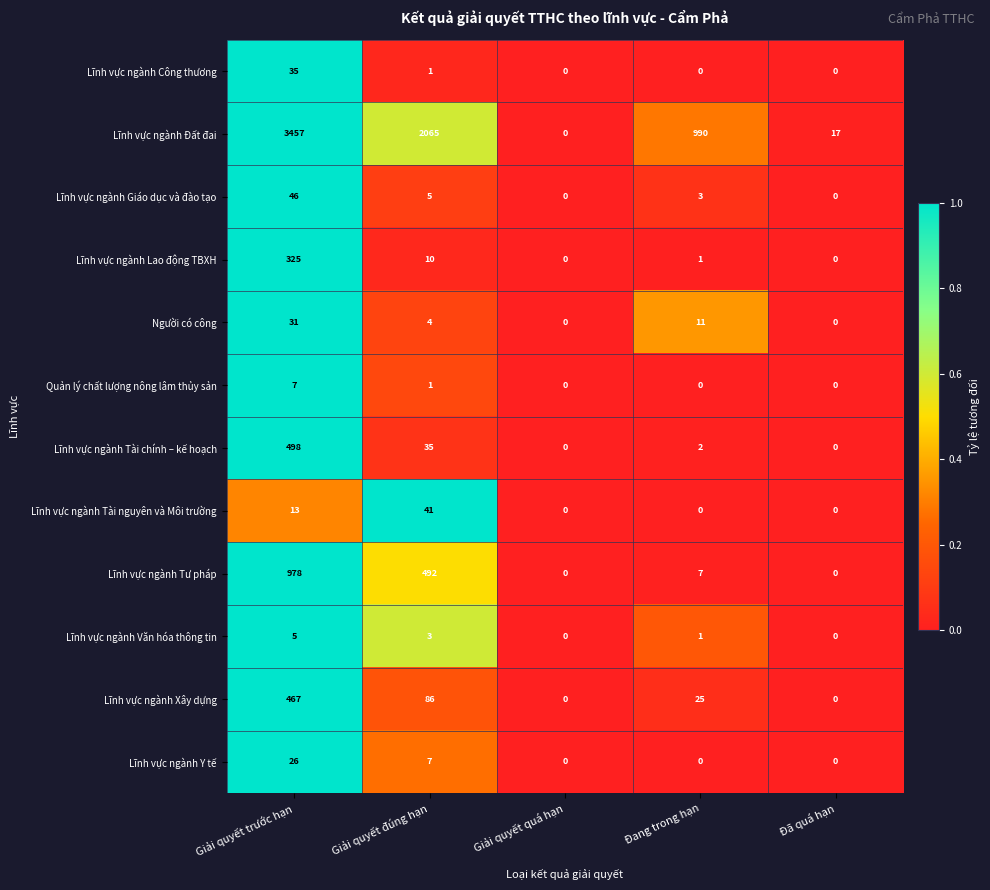

Which category has the highest value across all series?

Giải quyết trước hạn